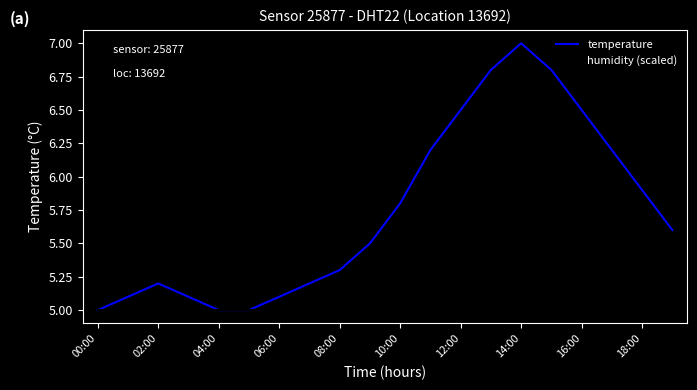

List the series in order of their peak value, highest first.

temperature, humidity (scaled)